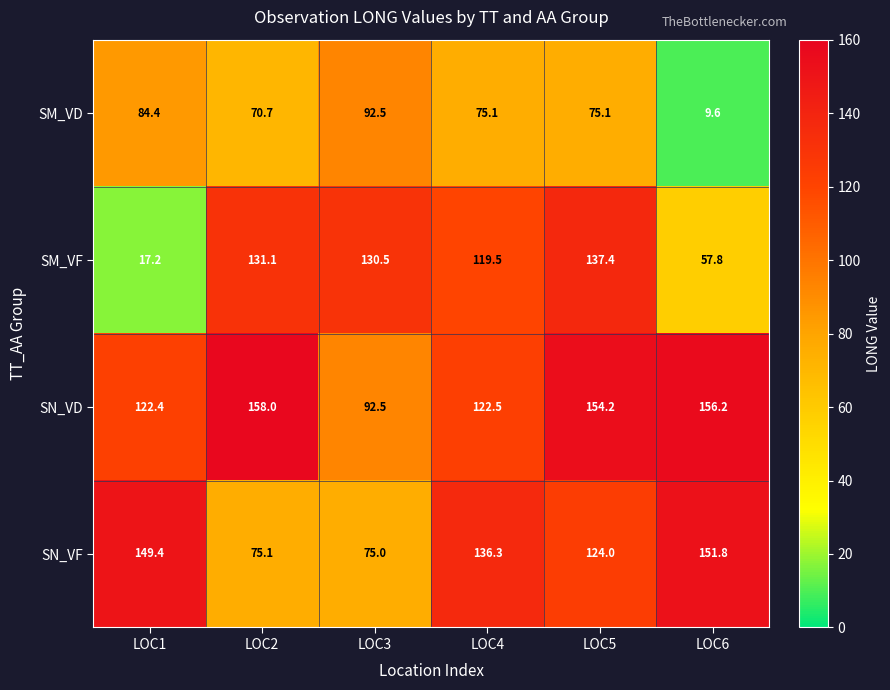

Rank the series by their average value, from highest to lowest.

SN_VD, SN_VF, SM_VF, SM_VD